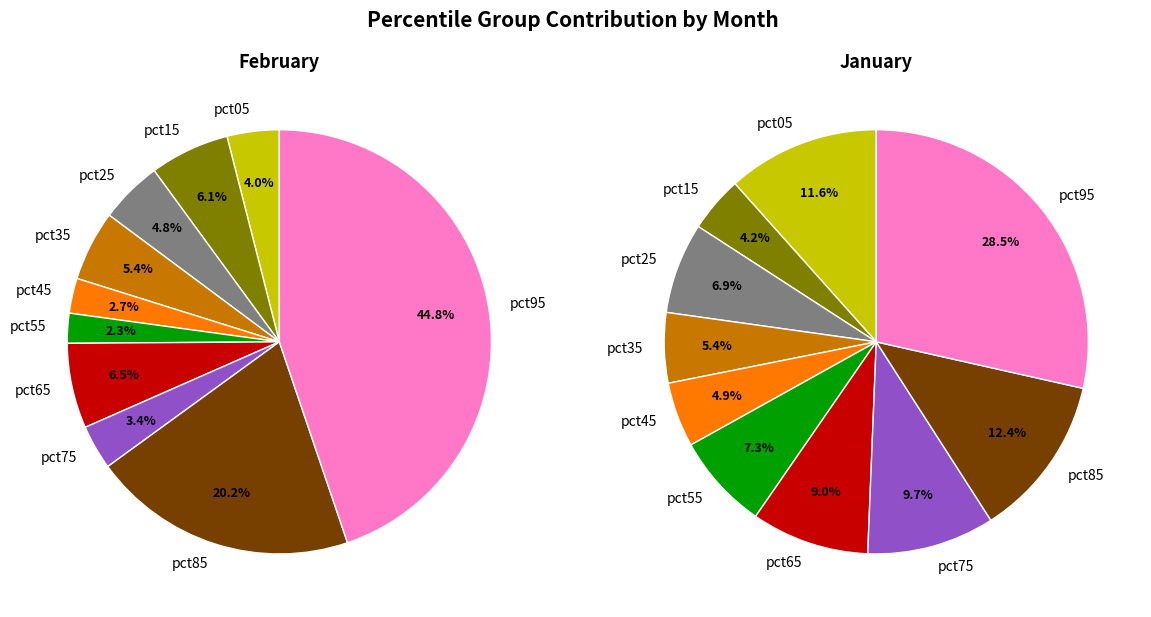

Count the number of slices in the pie.

10